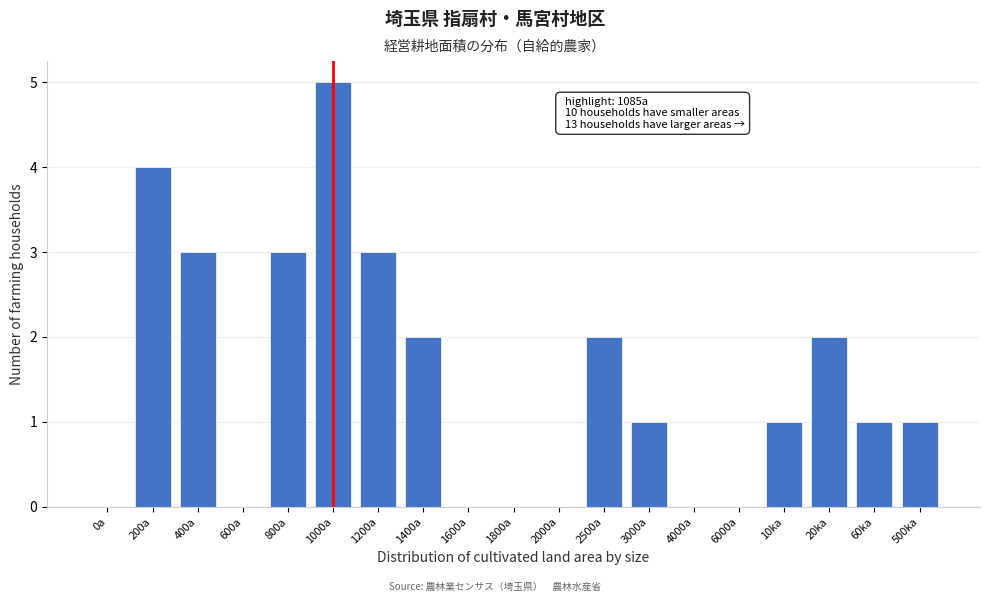

Reading left to right, list all the values displayed in this chart.

0a=0	200a=4	400a=3	600a=0	800a=3	1000a=5	1200a=3	1400a=2	1600a=0	1800a=0	2000a=0	2500a=2	3000a=1	4000a=0	6000a=0	10ka=1	20ka=2	60ka=1	500ka=1